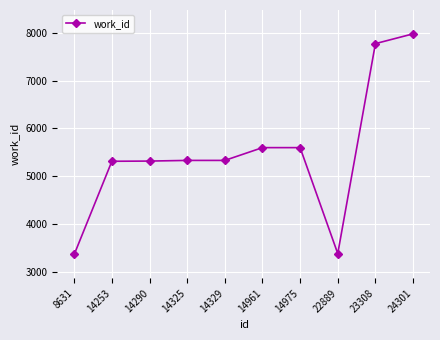

How many data points does each series have?

10